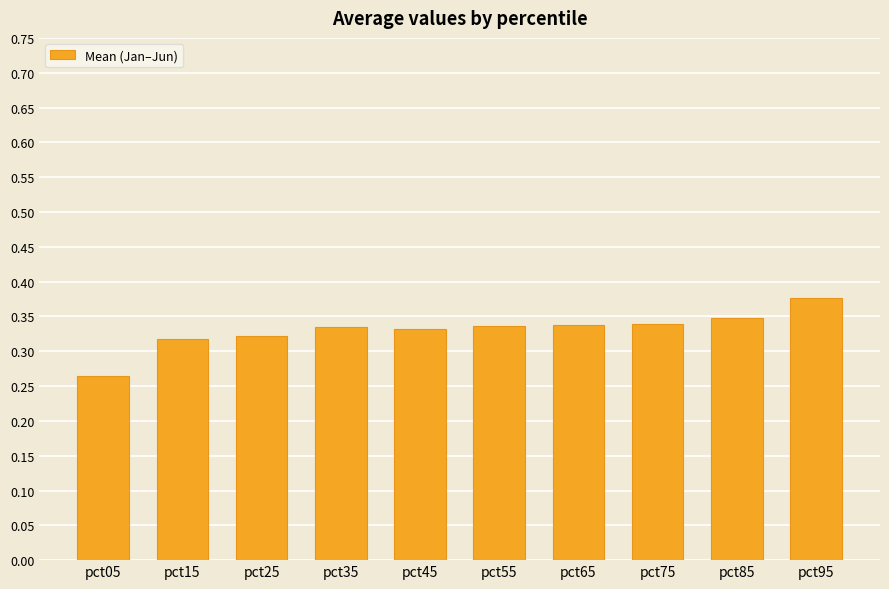

Which label corresponds to the smallest value in the chart?

pct05